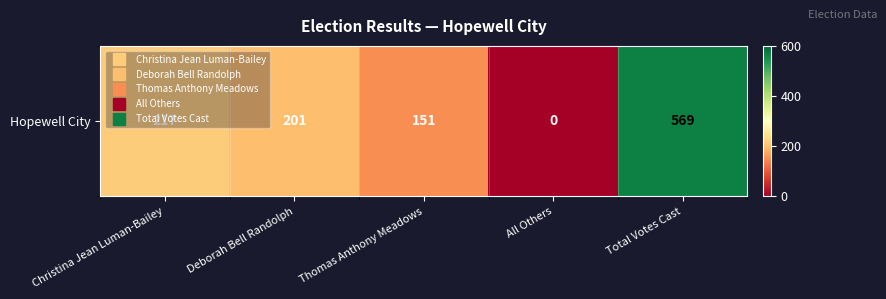

What is the average value?

228